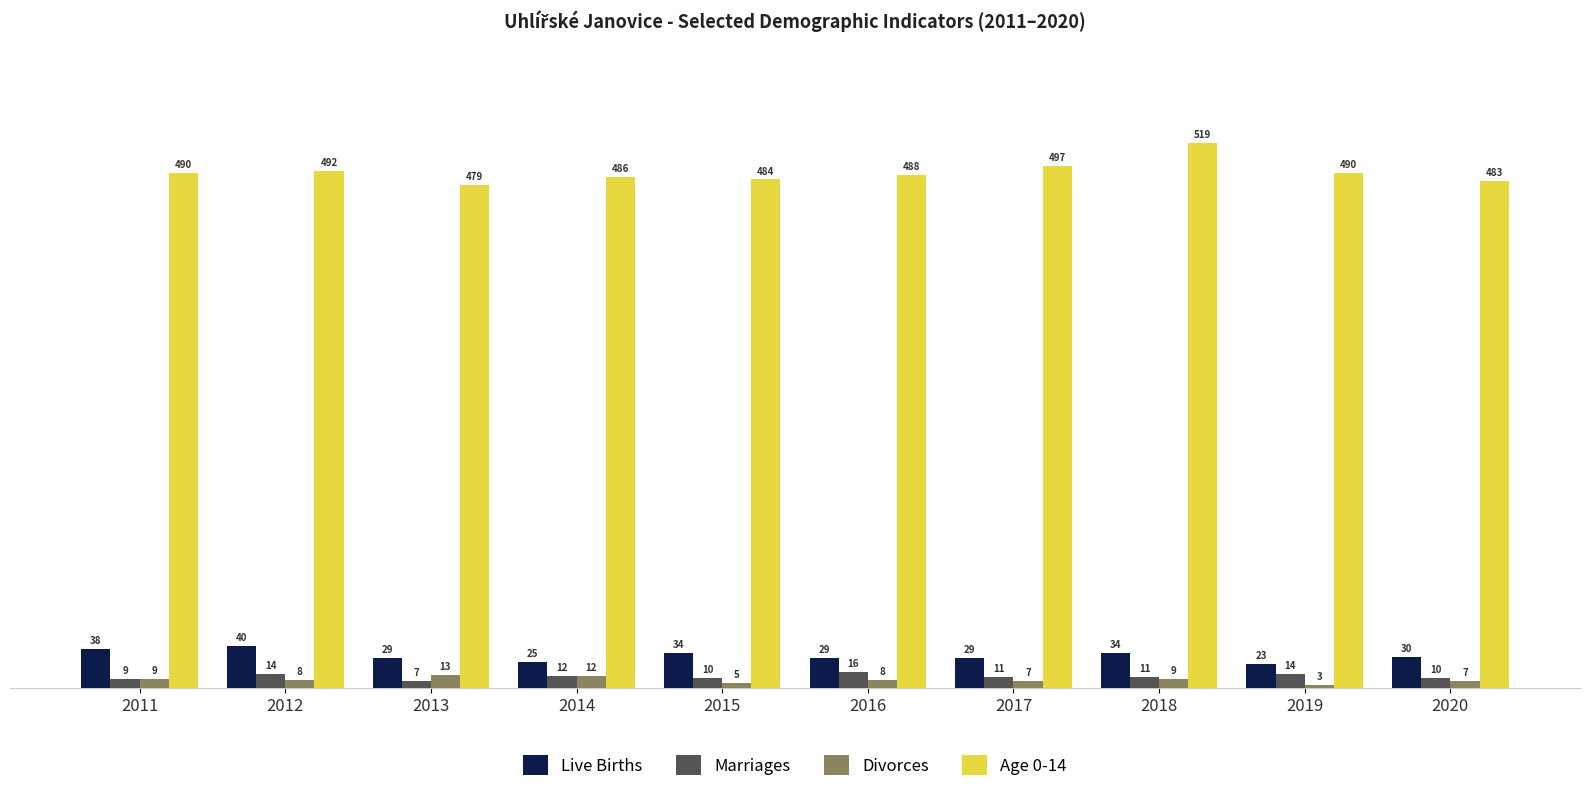

Are the bars grouped side by side (vs. stacked)?

Yes